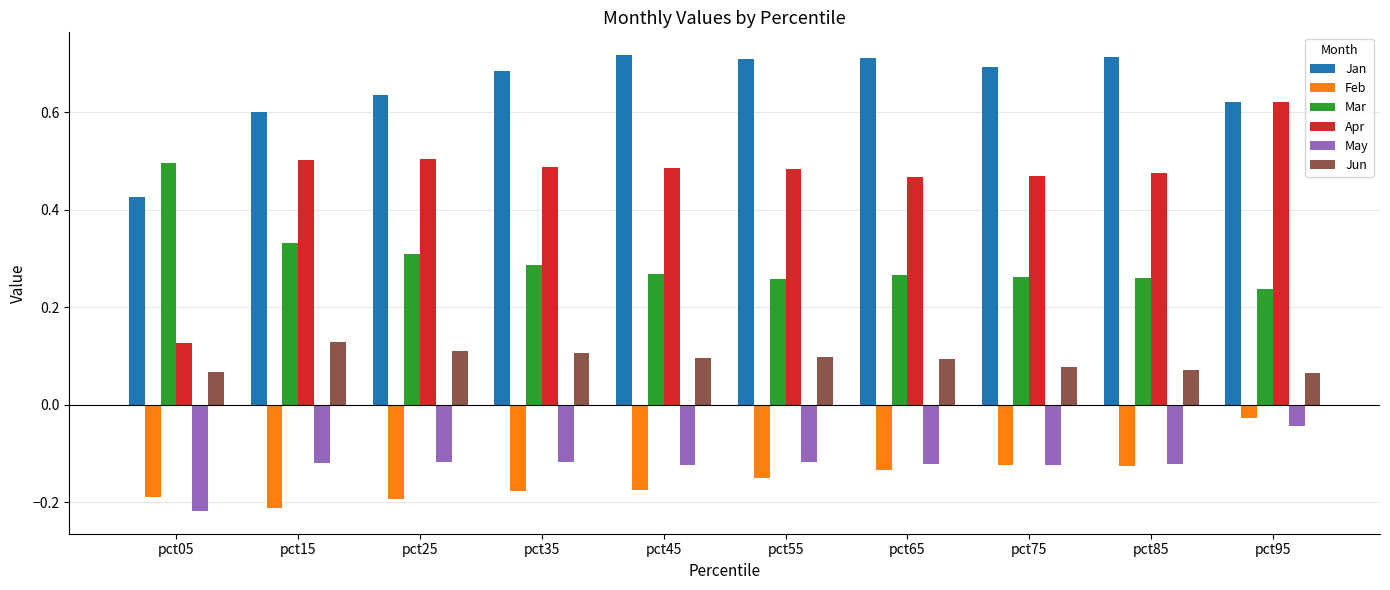

At which label does Apr reach its minimum?

pct05